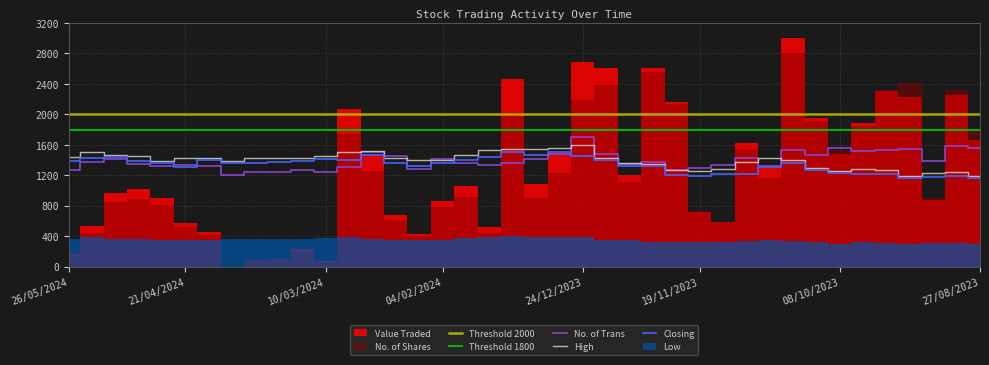

What is the sum of the Closing values at 01/10/2023 and 26/11/2023?

2430.6